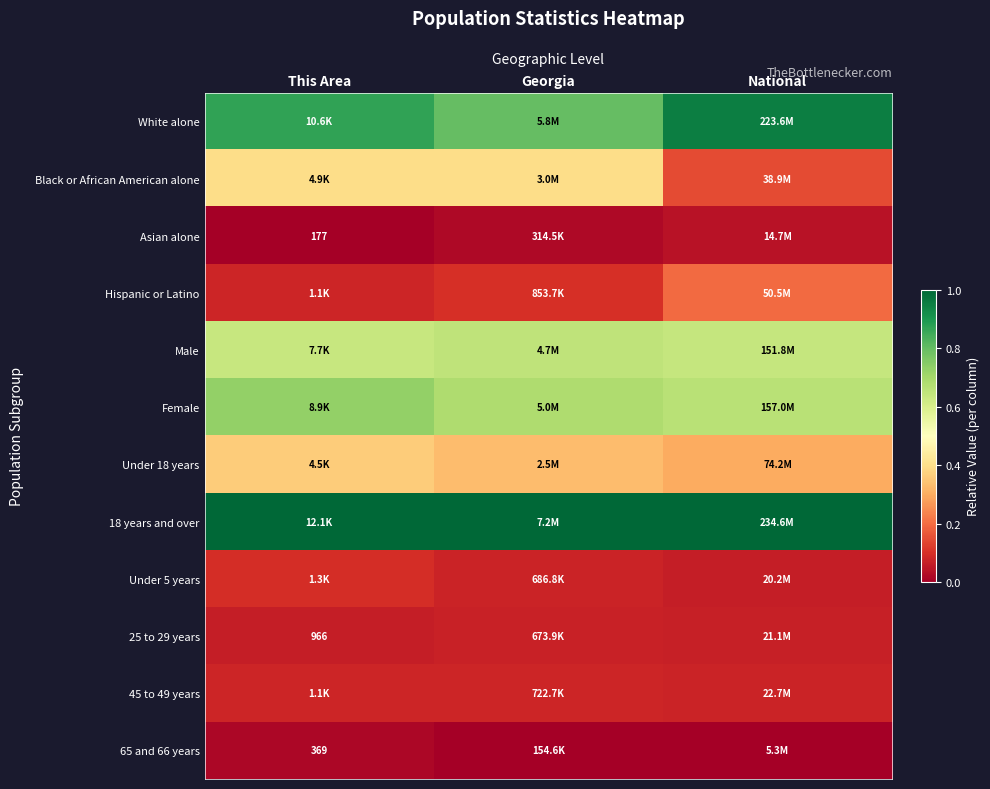

True or false: Female has a value of 1.1 at Georgia.

False